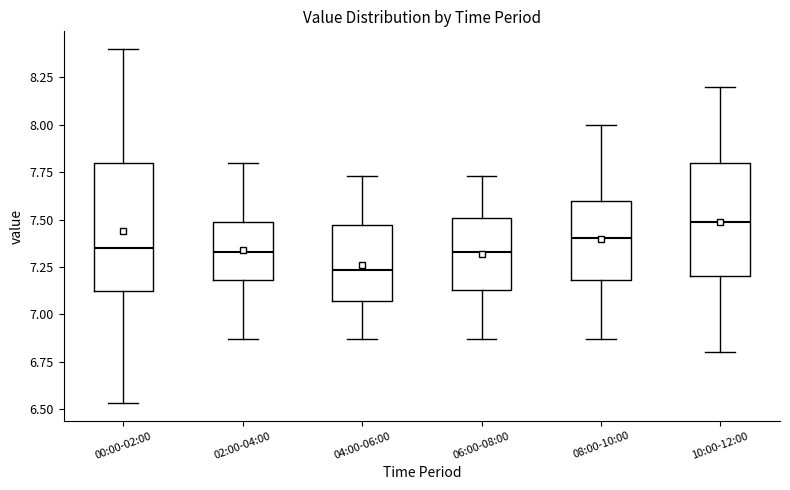

Which box has the lowest median line?

04:00-06:00